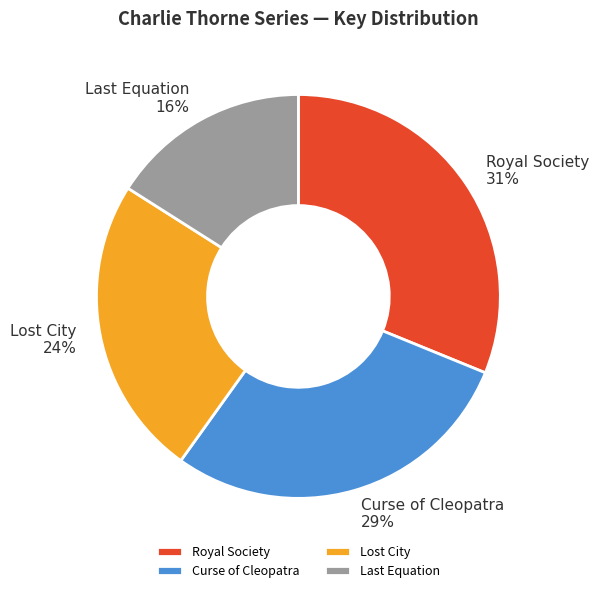

How many segments does this pie chart have?

4